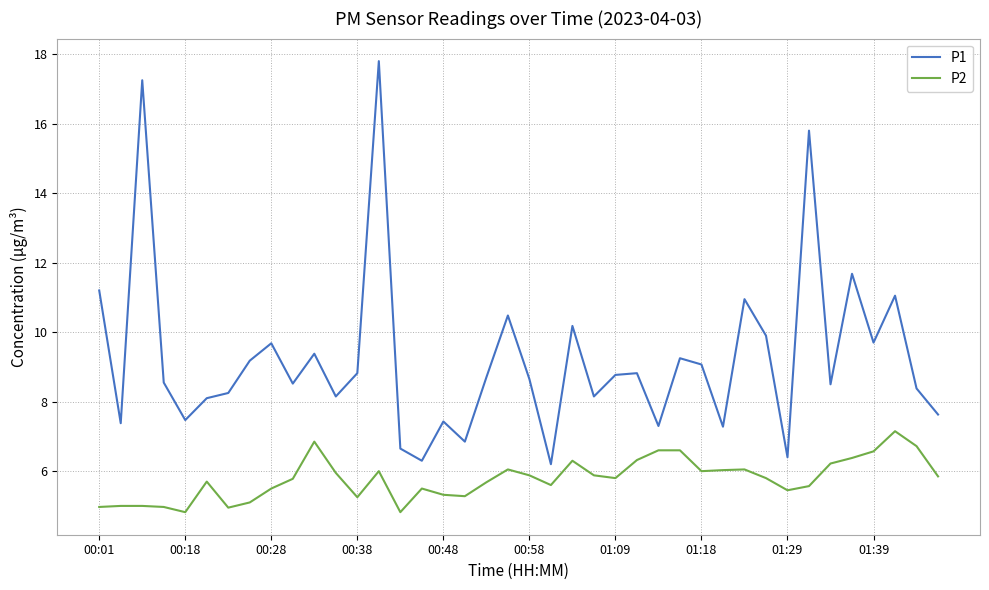

True or false: P1 and P2 cross at least once.

False